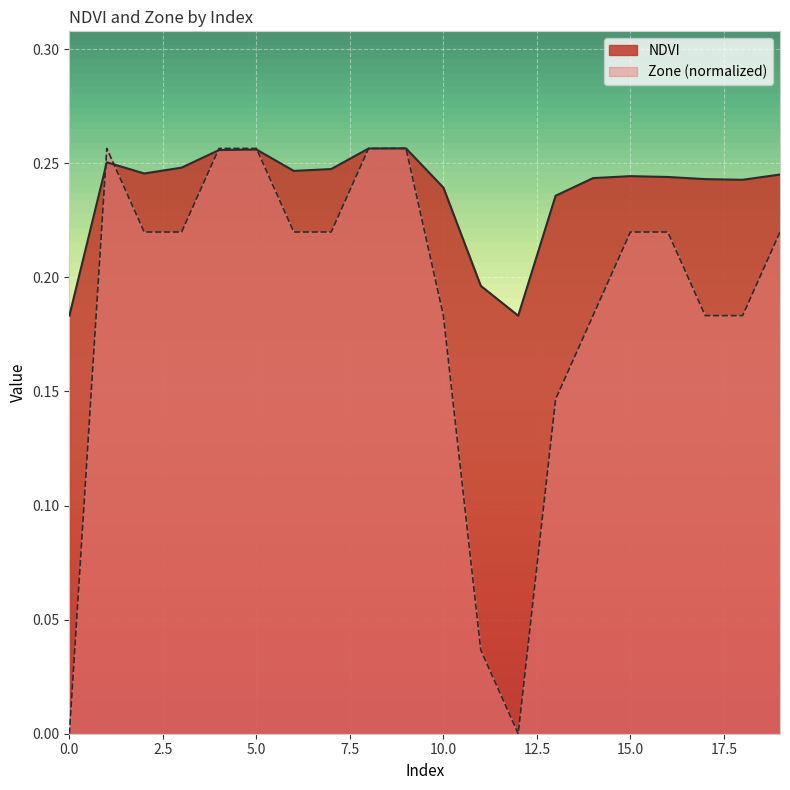

Which has a higher value, 3 or 10?

3